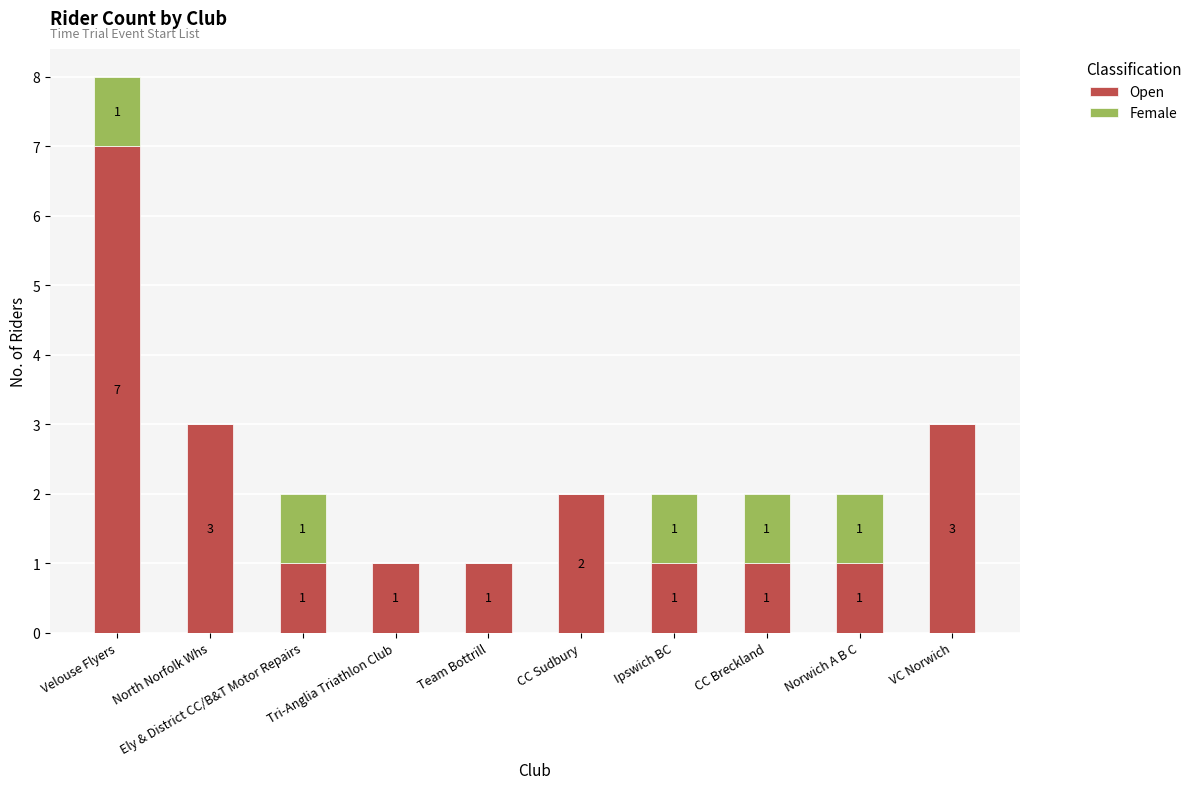

What is the total value across all series at North Norfolk Whs?

3